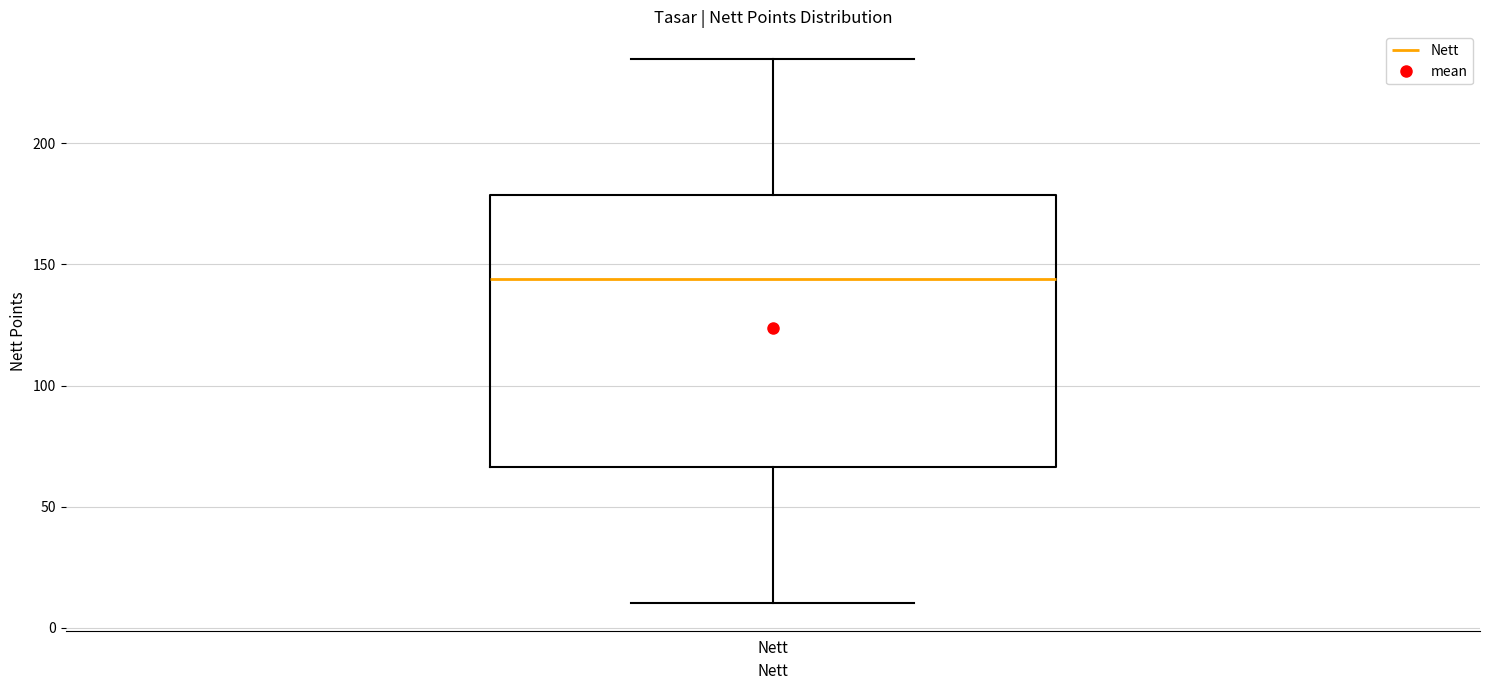

Read this box plot against the y-axis: the position of the median line, the range covered by the box, and the ends of both whiskers. The values are not printed on the chart, so give them approximately, as read against the axis.

median 145, box 65 to 180, whiskers 10 to 235